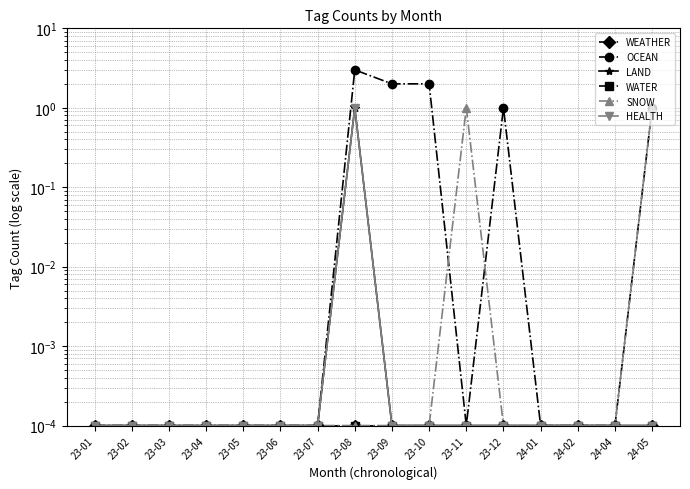

Is this an area chart (filled region under the line)?

No